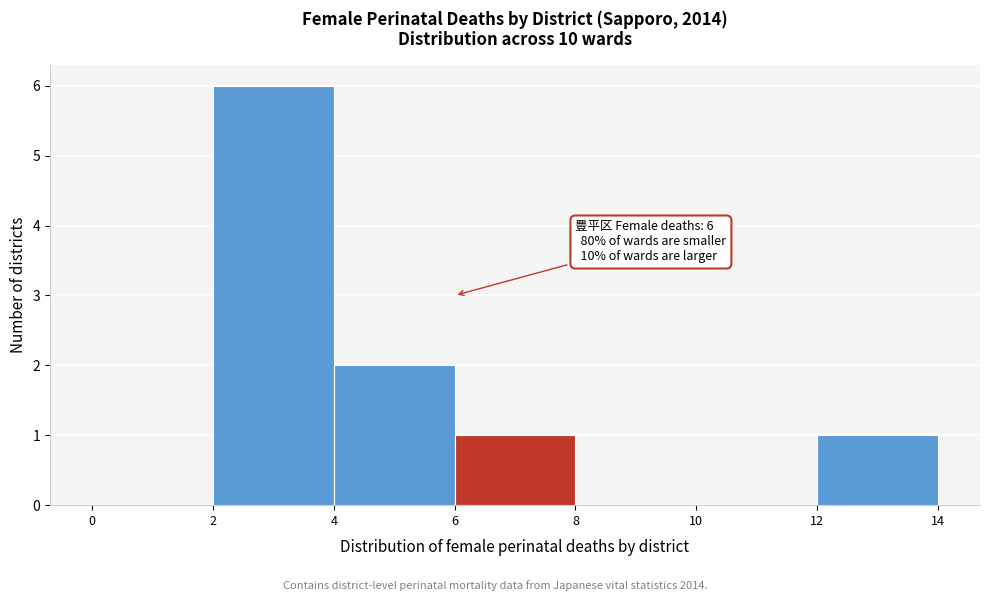

Over which range of the x-axis is the bar tallest?

2 to 4